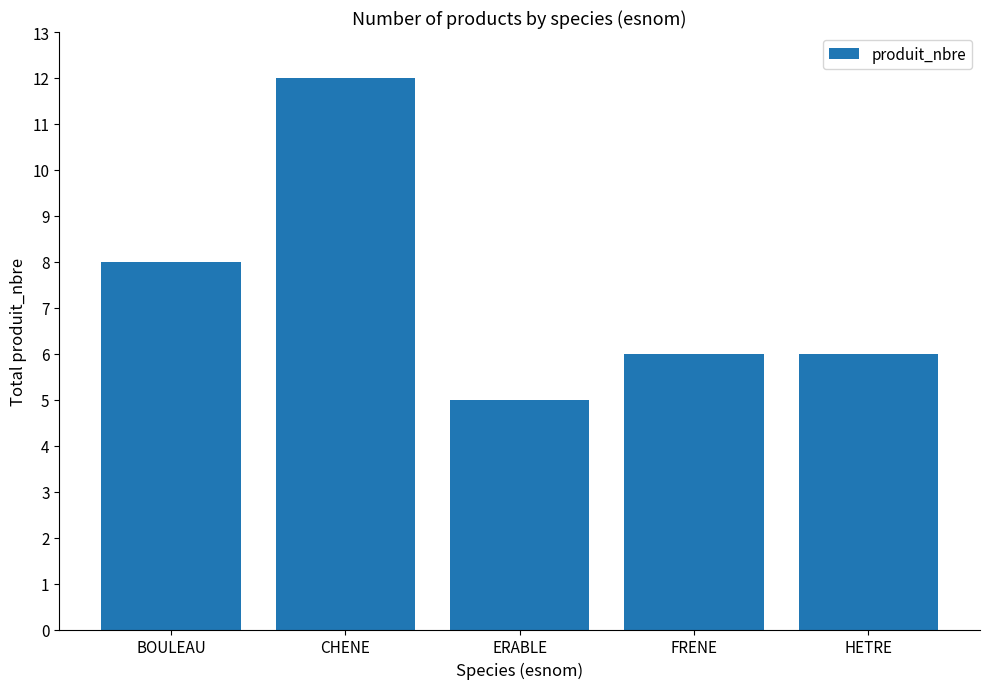

How many categories are shown in the chart?

5